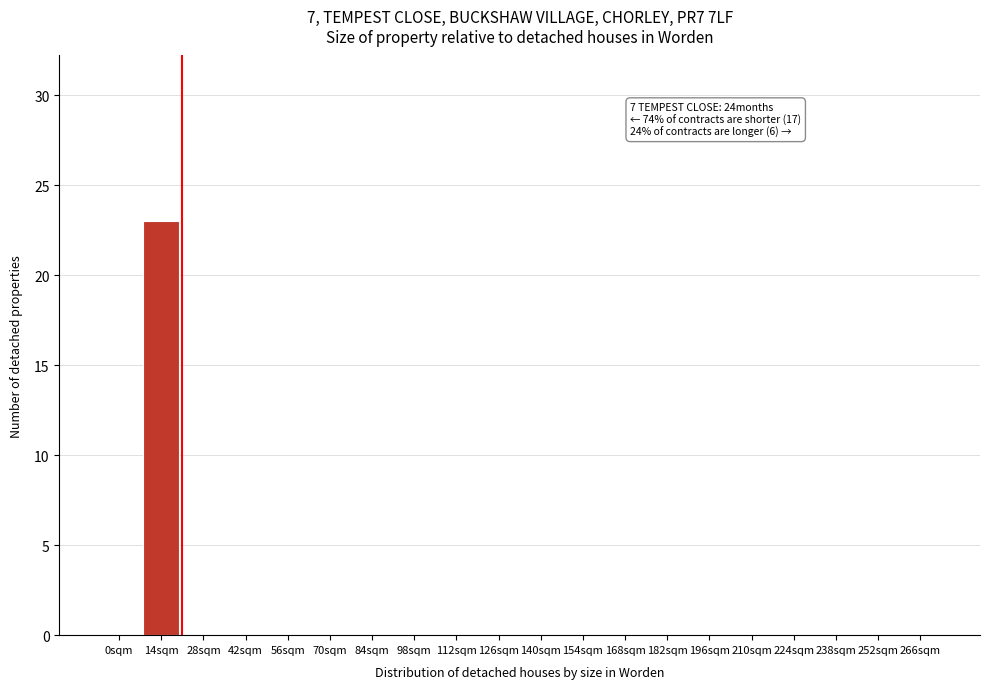

Reading right to left, extract all data points from this chart.

266sqm=0	252sqm=0	238sqm=0	224sqm=0	210sqm=0	196sqm=0	182sqm=0	168sqm=0	154sqm=0	140sqm=0	126sqm=0	112sqm=0	98sqm=0	84sqm=0	70sqm=0	56sqm=0	42sqm=0	28sqm=0	14sqm=23	0sqm=0